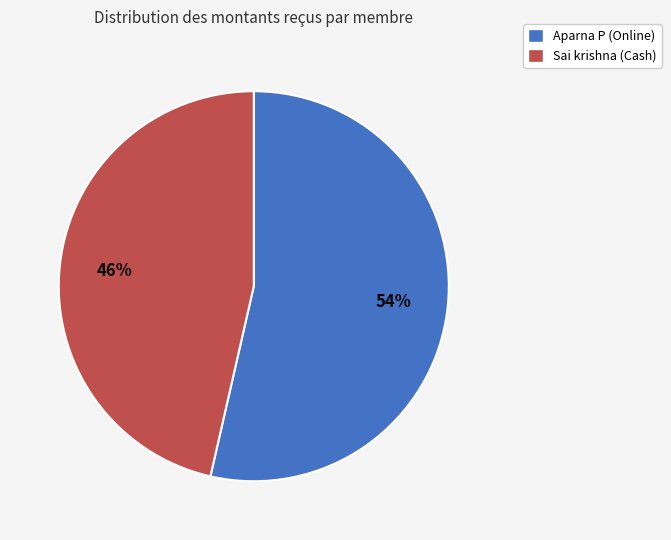

Do Aparna P (Online) and Sai krishna (Cash) together represent more than half of the pie?

Yes